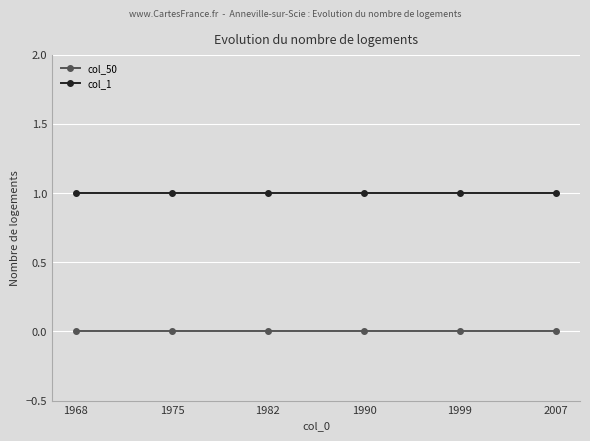

List the series in order of their peak value, highest first.

col_1, col_50